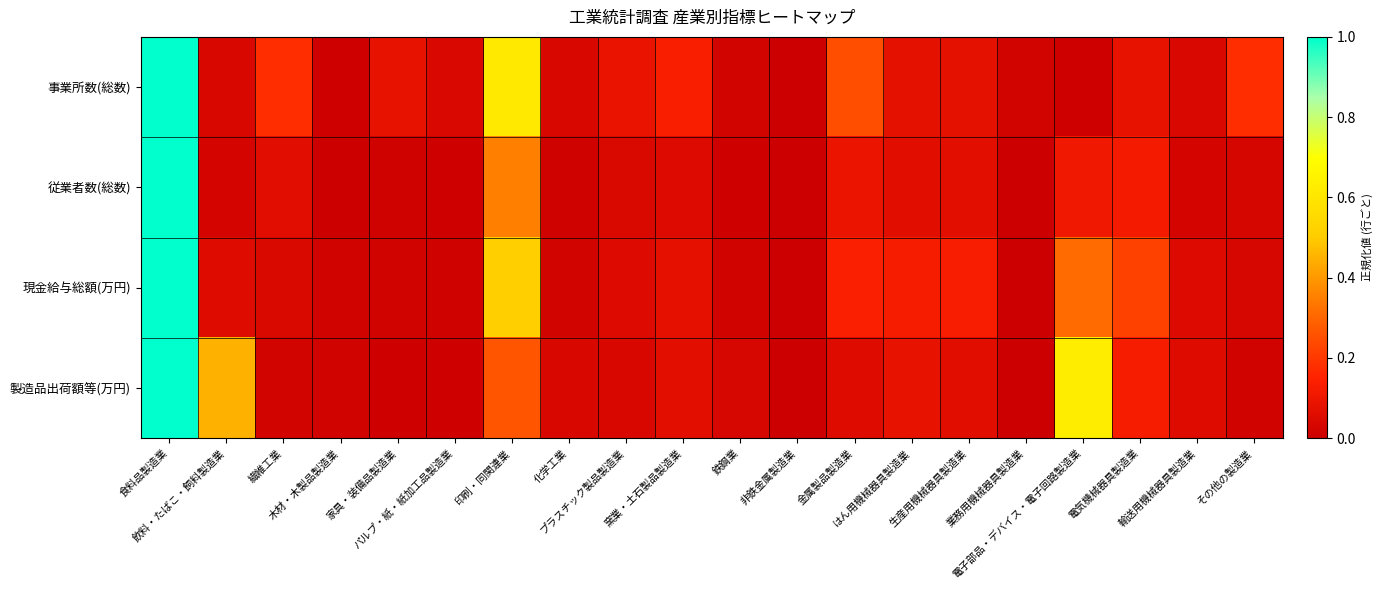

Reading right to left, list all the values displayed in this chart.

事業所数(総数): その他の製造業=0.2	輸送用機械器具製造業=0.0	電気機械器具製造業=0.1	電子部品・デバイス・電子回路製造業=0.0	業務用機械器具製造業=0.0	生産用機械器具製造業=0.1	はん用機械器具製造業=0.1	金属製品製造業=0.2	非鉄金属製造業=0.0	鉄鋼業=0.0	窯業・土石製品製造業=0.1	プラスチック製品製造業=0.1	化学工業=0.0	印刷・同関連業=0.6	パルプ・紙・紙加工品製造業=0.0	家具・装備品製造業=0.1	木材・木製品製造業=0.0	繊維工業=0.2	飲料・たばこ・飼料製造業=0.0	食料品製造業=1.0
従業者数(総数): その他の製造業=0.0	輸送用機械器具製造業=0.0	電気機械器具製造業=0.1	電子部品・デバイス・電子回路製造業=0.1	業務用機械器具製造業=0.0	生産用機械器具製造業=0.1	はん用機械器具製造業=0.1	金属製品製造業=0.1	非鉄金属製造業=0.0	鉄鋼業=0.0	窯業・土石製品製造業=0.0	プラスチック製品製造業=0.0	化学工業=0.0	印刷・同関連業=0.3	パルプ・紙・紙加工品製造業=0.0	家具・装備品製造業=0.0	木材・木製品製造業=0.0	繊維工業=0.1	飲料・たばこ・飼料製造業=0.0	食料品製造業=1.0
現金給与総額(万円): その他の製造業=0.0	輸送用機械器具製造業=0.1	電気機械器具製造業=0.2	電子部品・デバイス・電子回路製造業=0.3	業務用機械器具製造業=0.0	生産用機械器具製造業=0.1	はん用機械器具製造業=0.1	金属製品製造業=0.1	非鉄金属製造業=0.0	鉄鋼業=0.0	窯業・土石製品製造業=0.1	プラスチック製品製造業=0.0	化学工業=0.0	印刷・同関連業=0.5	パルプ・紙・紙加工品製造業=0.0	家具・装備品製造業=0.0	木材・木製品製造業=0.0	繊維工業=0.0	飲料・たばこ・飼料製造業=0.1	食料品製造業=1.0
製造品出荷額等(万円): その他の製造業=0.0	輸送用機械器具製造業=0.1	電気機械器具製造業=0.1	電子部品・デバイス・電子回路製造業=0.6	業務用機械器具製造業=0.0	生産用機械器具製造業=0.1	はん用機械器具製造業=0.1	金属製品製造業=0.1	非鉄金属製造業=0.0	鉄鋼業=0.0	窯業・土石製品製造業=0.1	プラスチック製品製造業=0.0	化学工業=0.0	印刷・同関連業=0.3	パルプ・紙・紙加工品製造業=0.0	家具・装備品製造業=0.0	木材・木製品製造業=0.0	繊維工業=0.0	飲料・たばこ・飼料製造業=0.4	食料品製造業=1.0